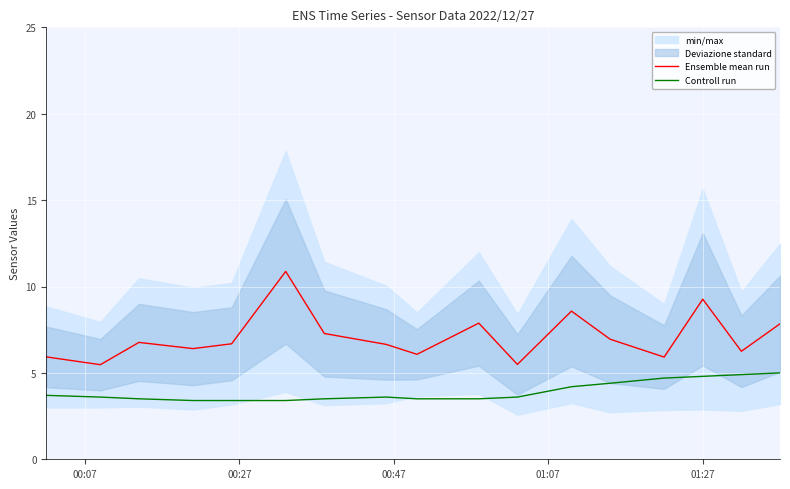

True or false: Ensemble mean run and Controll run cross at least once.

False